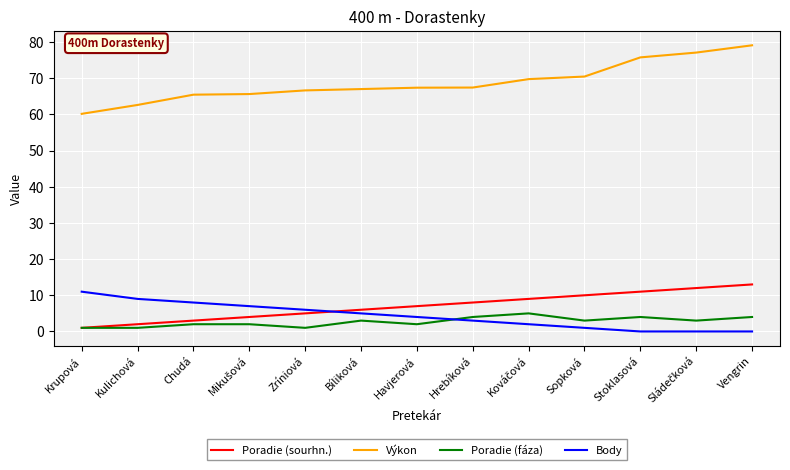

What is the approximate value of Poradie (sourhn.) at Stoklasová?

11.0